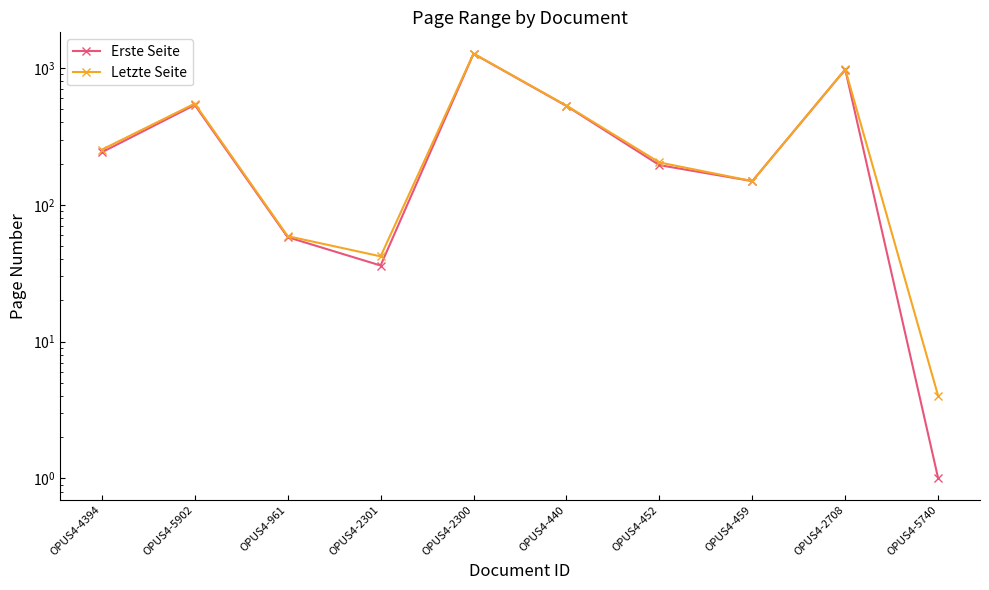

What is the spread (max minus min) of values at OPUS4-2300?

4